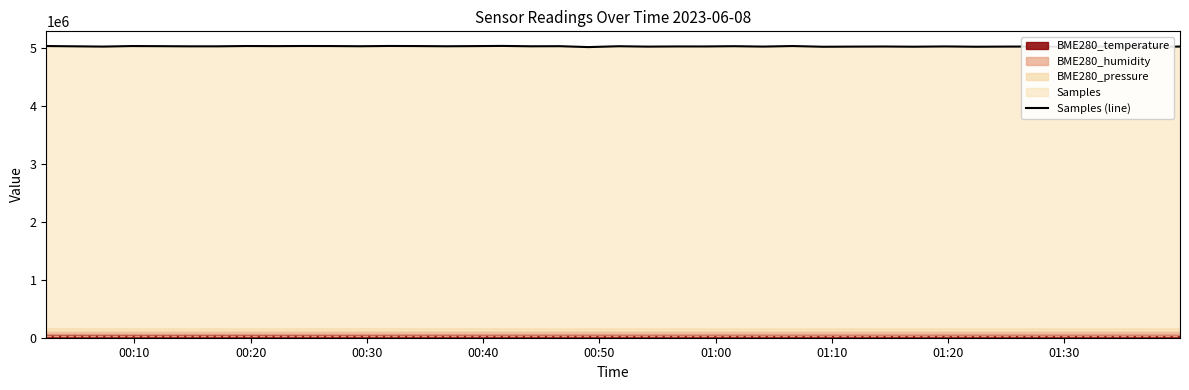

What is the difference between the second highest and minimum values?

21445